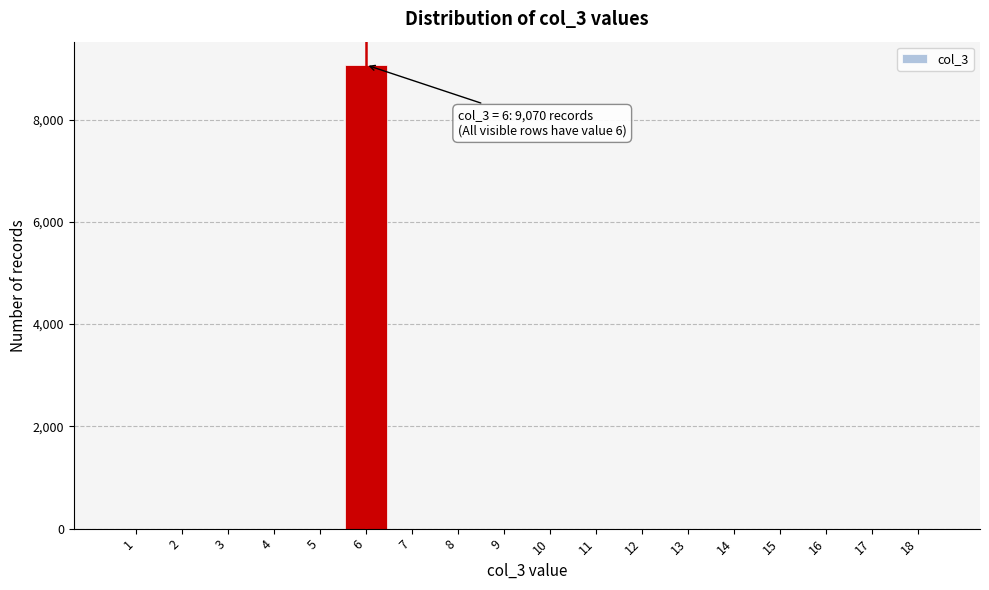

Over which range of the x-axis is the bar tallest?

5.5 to 6.5